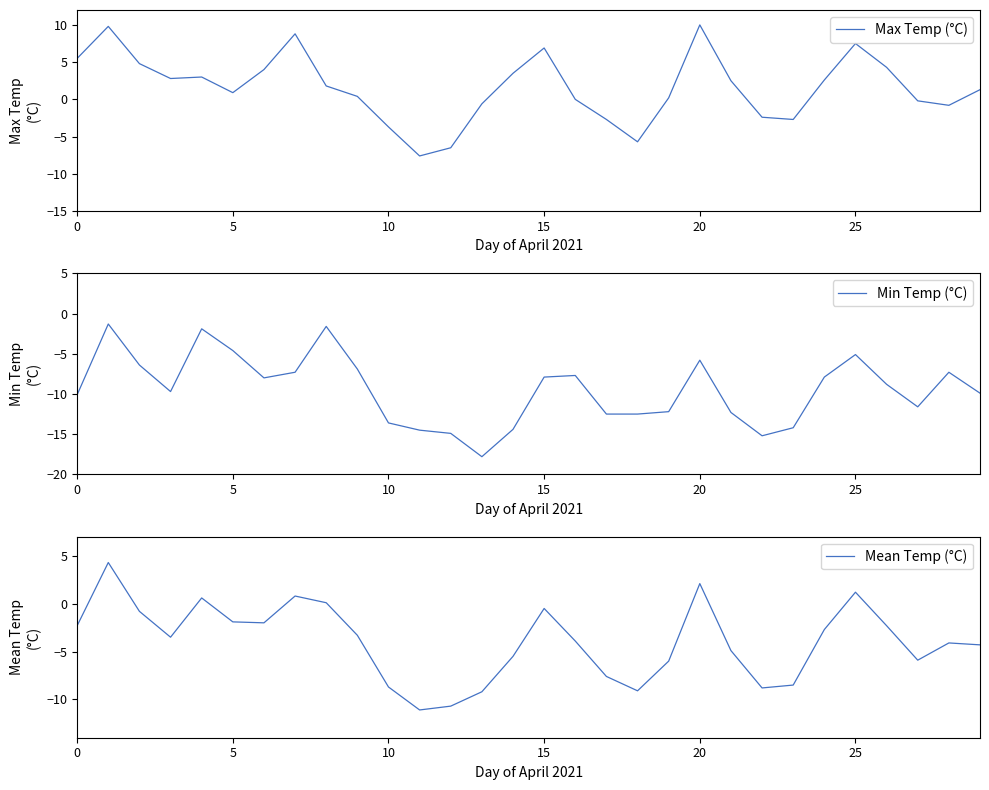

What is the minimum value for Min Temp (°C)?

-17.8